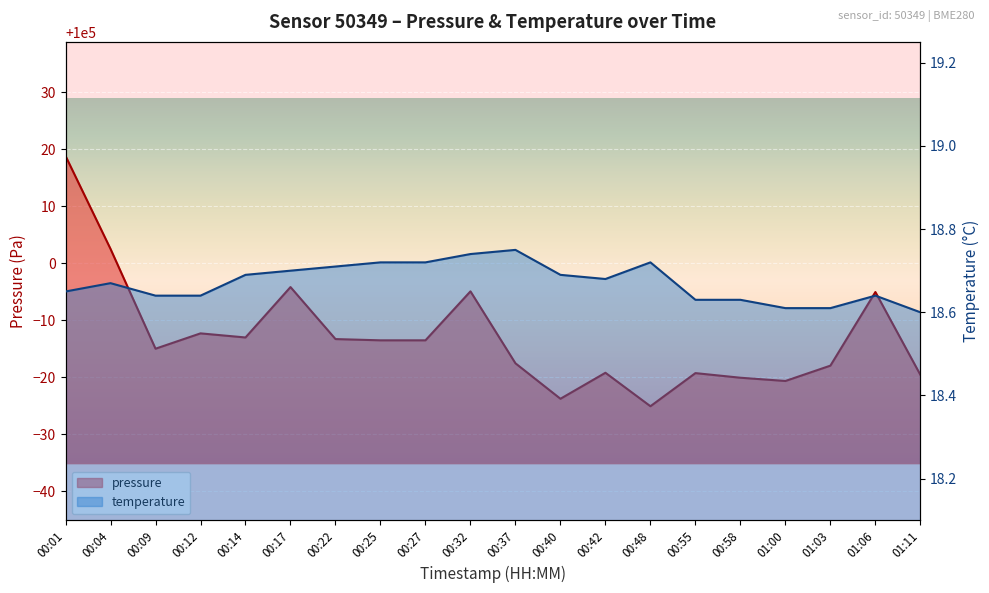

How many distinct data groups are displayed?

2